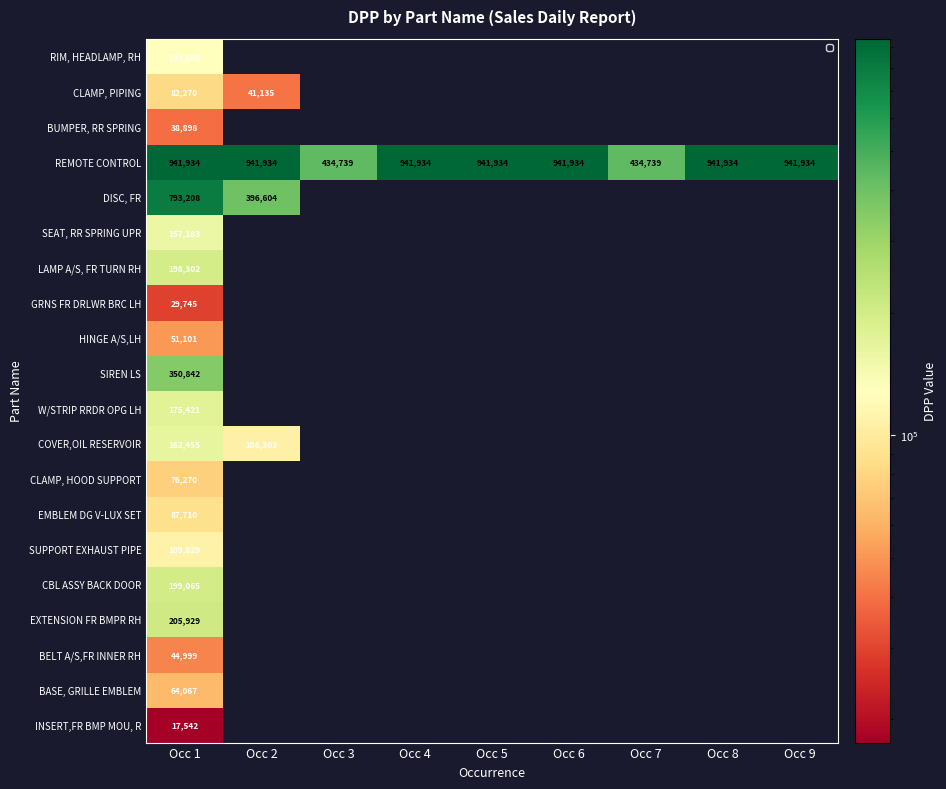

Read the REMOTE CONTROL value at Occ 4, to the nearest 10.

941930